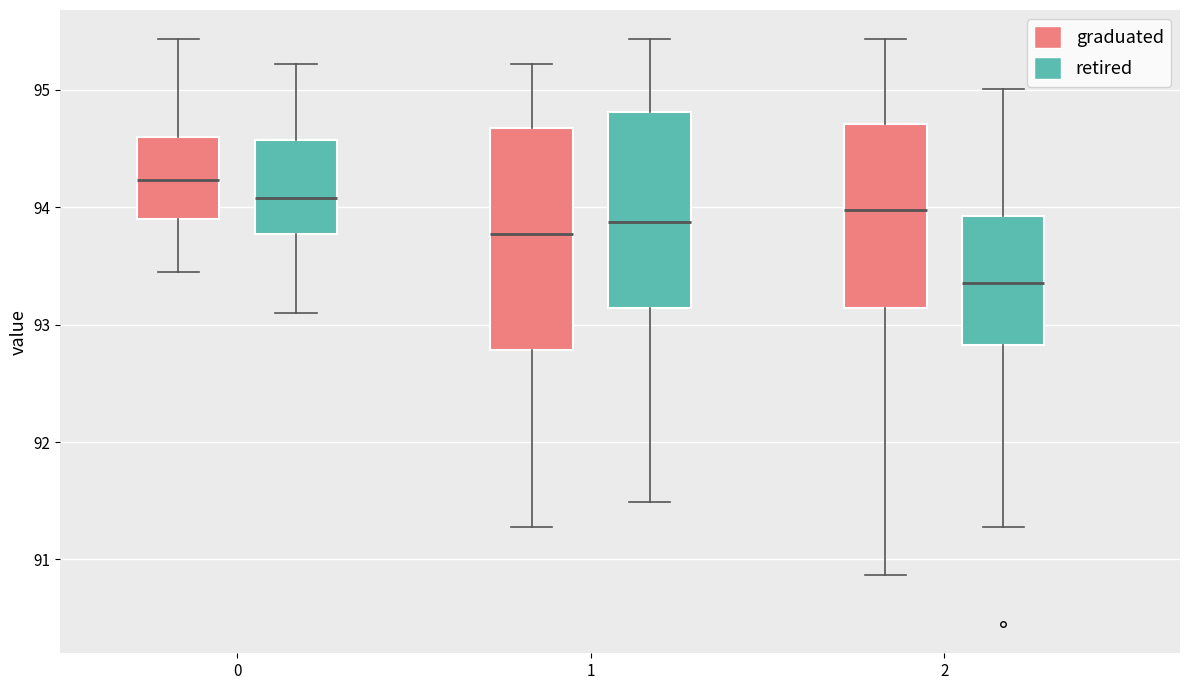

Reading left to right, transcribe this box plot: for each box, give where its median line is, the range the box spans, and where its two whiskers end, as read against the y-axis. The values are not printed on the chart, so give them approximately, as read against the axis.

0 (graduated): median 94.2, box 93.9 to 94.6, whiskers 93.5 to 95.4
0 (retired): median 94.1, box 93.8 to 94.6, whiskers 93.1 to 95.2
1 (graduated): median 93.8, box 92.8 to 94.7, whiskers 91.3 to 95.2
1 (retired): median 93.9, box 93.1 to 94.8, whiskers 91.5 to 95.4
2 (graduated): median 94.0, box 93.1 to 94.7, whiskers 90.9 to 95.4
2 (retired): median 93.4, box 92.8 to 93.9, whiskers 91.3 to 95.0